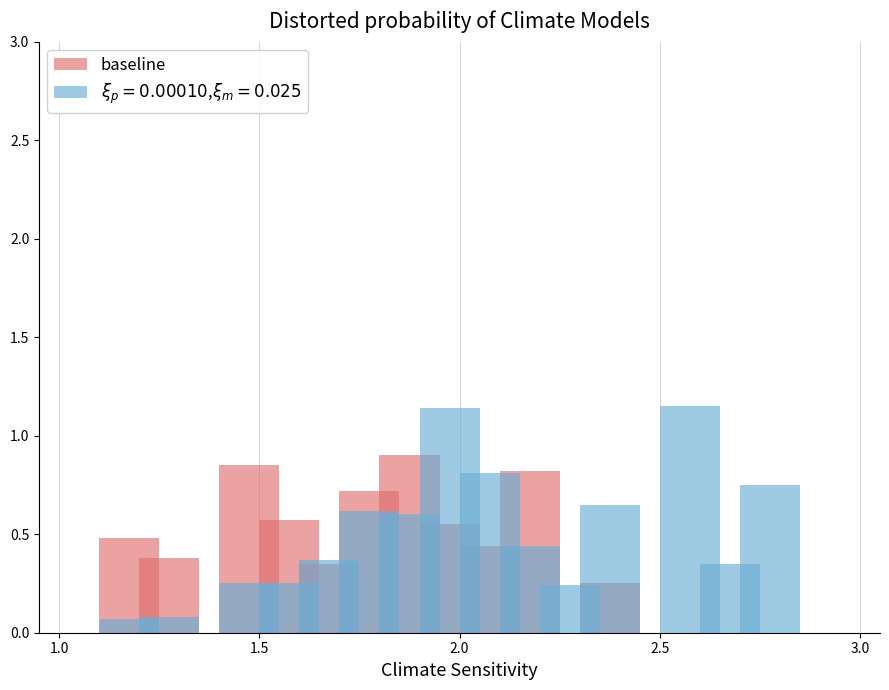

True or false: the data shows 0.9 at 7.

True